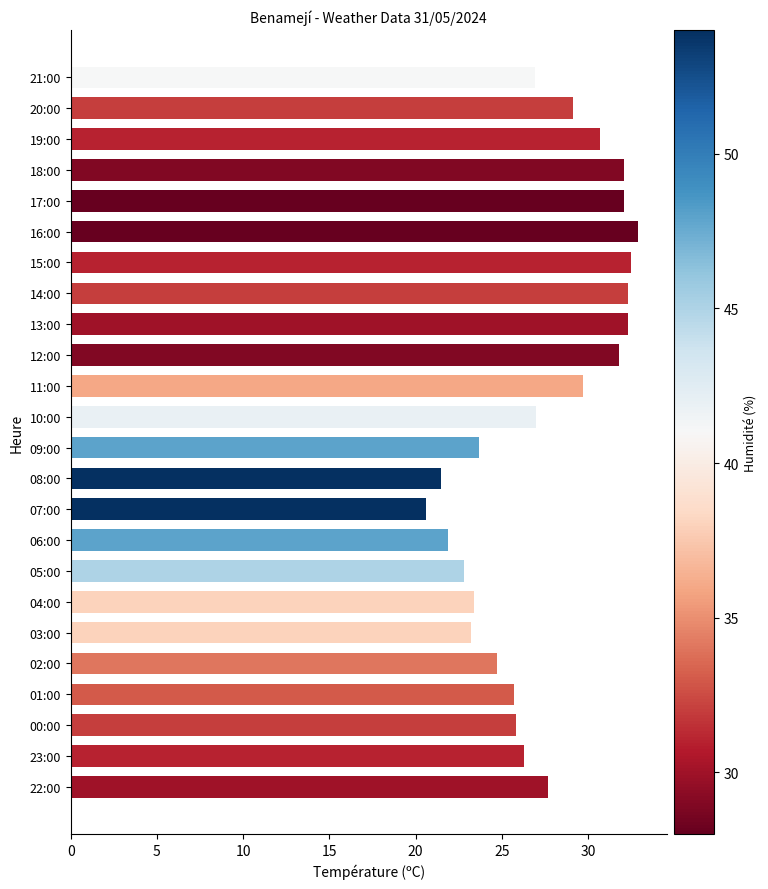

How many bars are there in total?

24